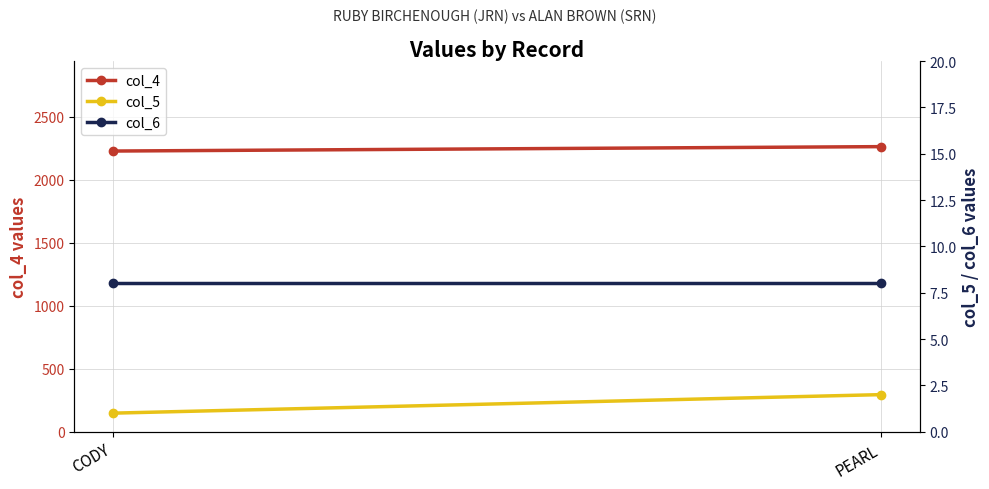

Reading right to left, list all the values displayed in this chart.

col_4: 2262	2227
col_5: 2	1
col_6: 8	8